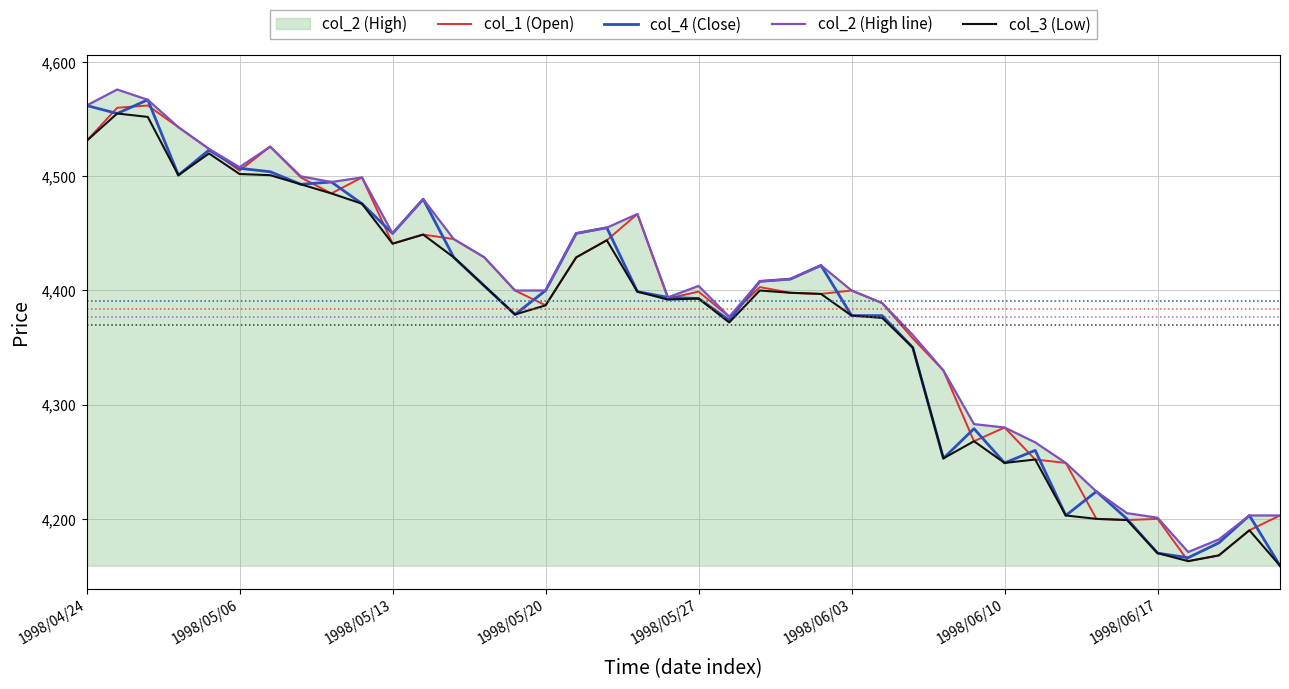

What is the highest value of the col_3 (Low) series?

4555